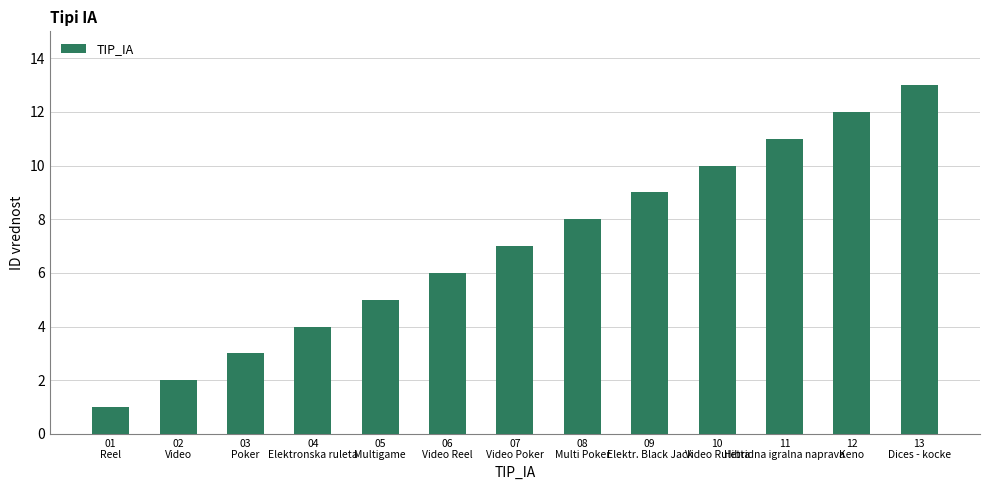

What position from the right is 03
Poker?

11